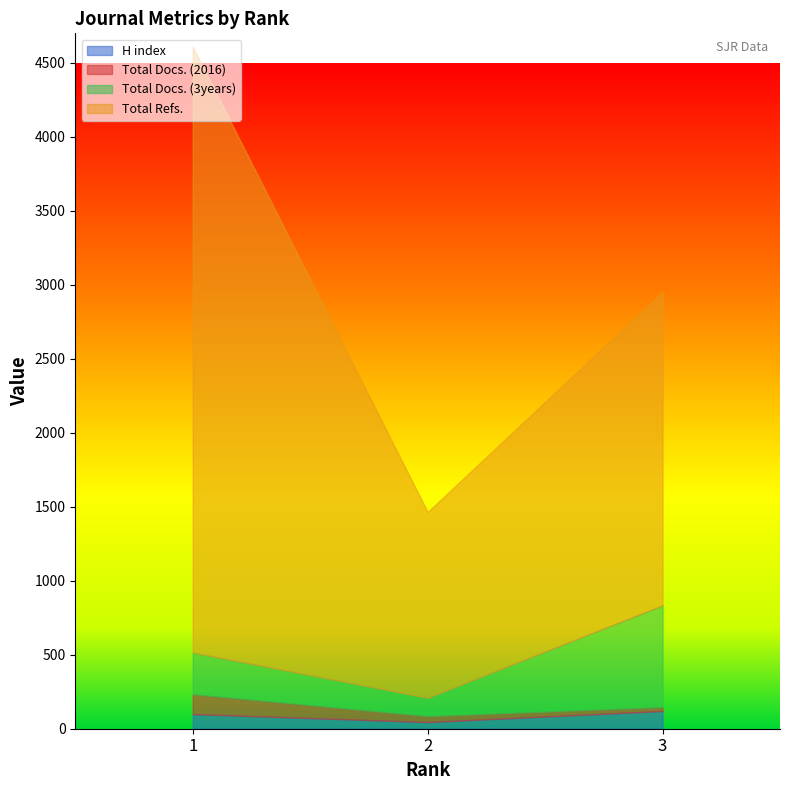

Reading left to right, what are all the values shown in this chart?

H index: 3=120	2=45	1=99
Total Docs. (2016): 3=25	2=39	1=133
Total Docs. (3years): 3=689	2=125	1=283
Total Refs.: 3=2119	2=1256	1=4095